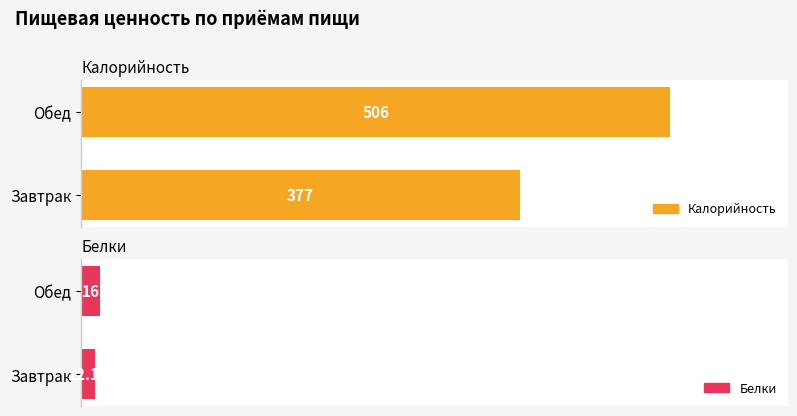

How many distinct data groups are displayed?

2